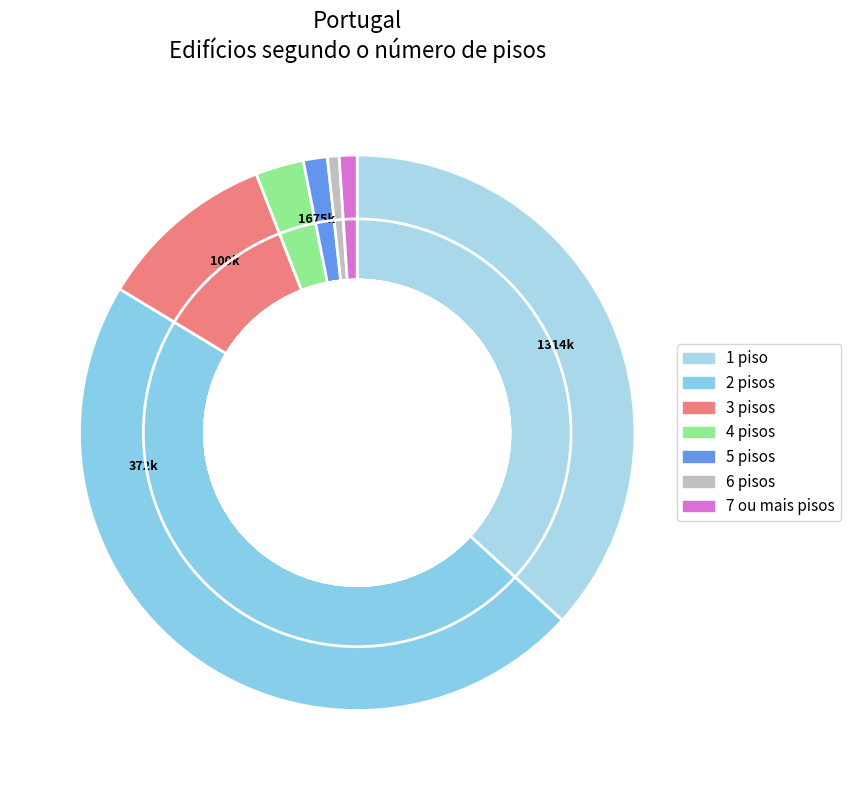

Rank the categories by value from highest to lowest.

2 pisos, 1 piso, 3 pisos, 4 pisos, 5 pisos, 7 ou mais pisos, 6 pisos